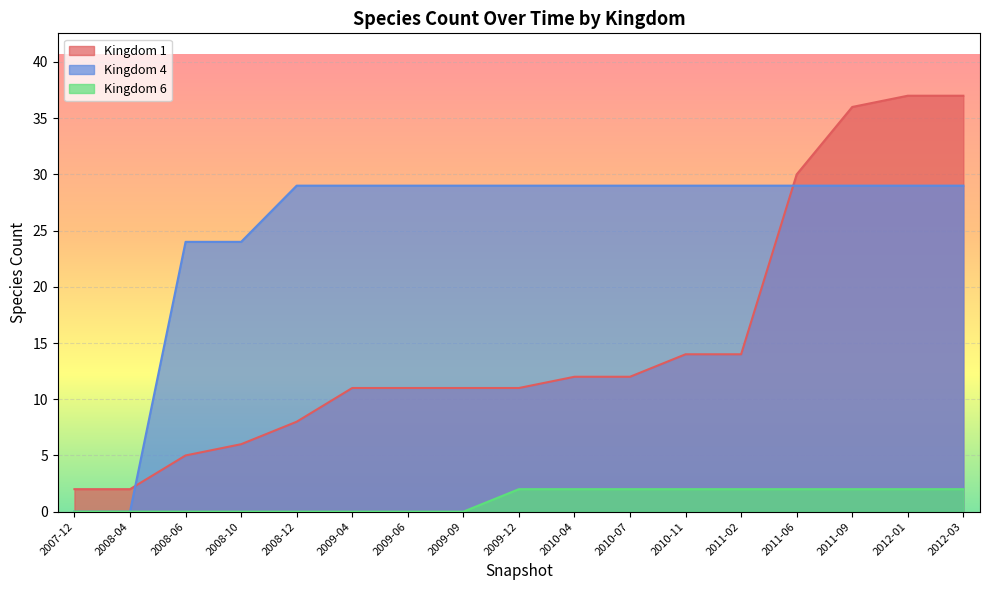

How many categories are shown in the chart?

17